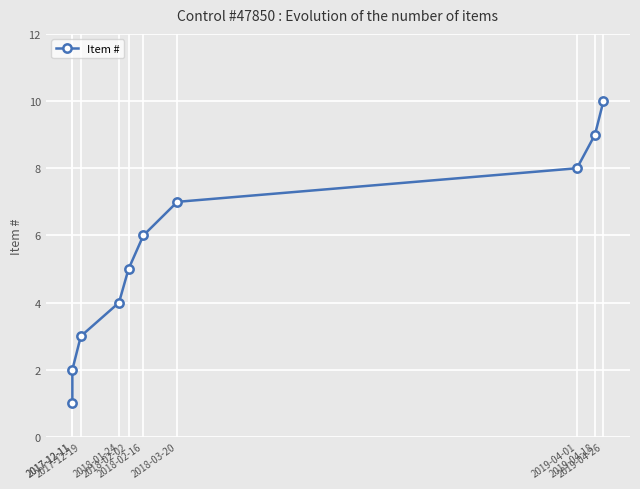

Which has a higher value, 2018-02-02 or 2019-04-18?

2019-04-18